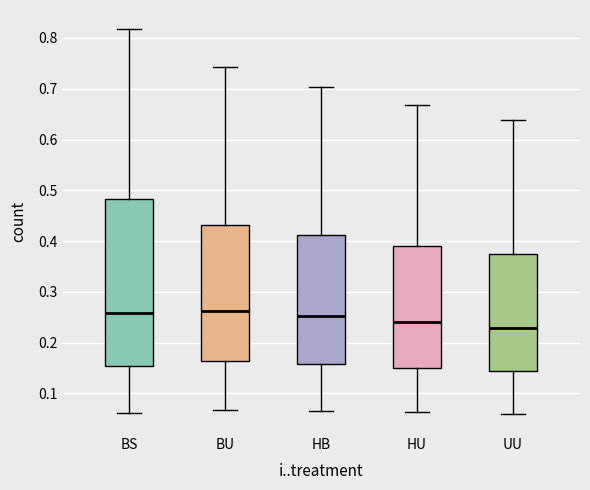

Which box is the tallest, from its lower edge to its upper edge?

BS